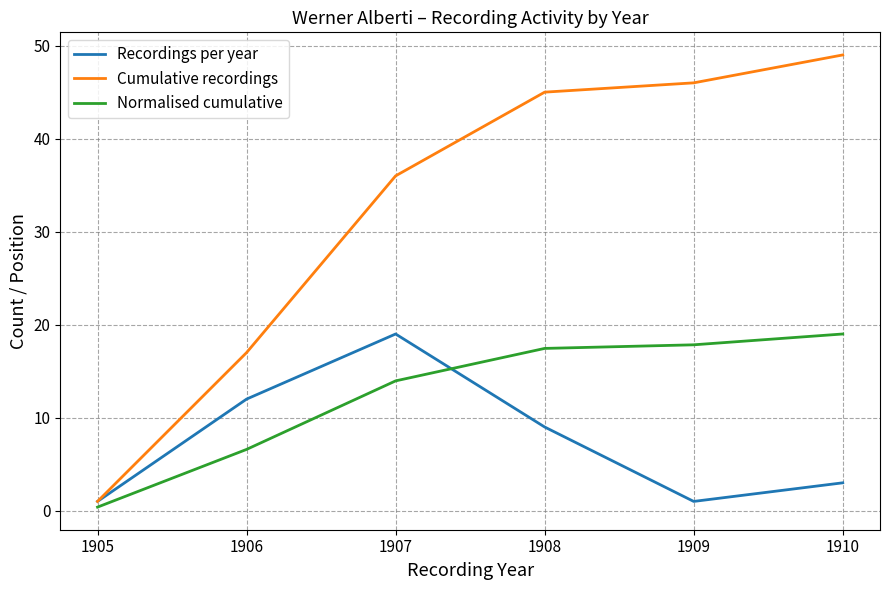

What is the greatest value displayed?

49.0